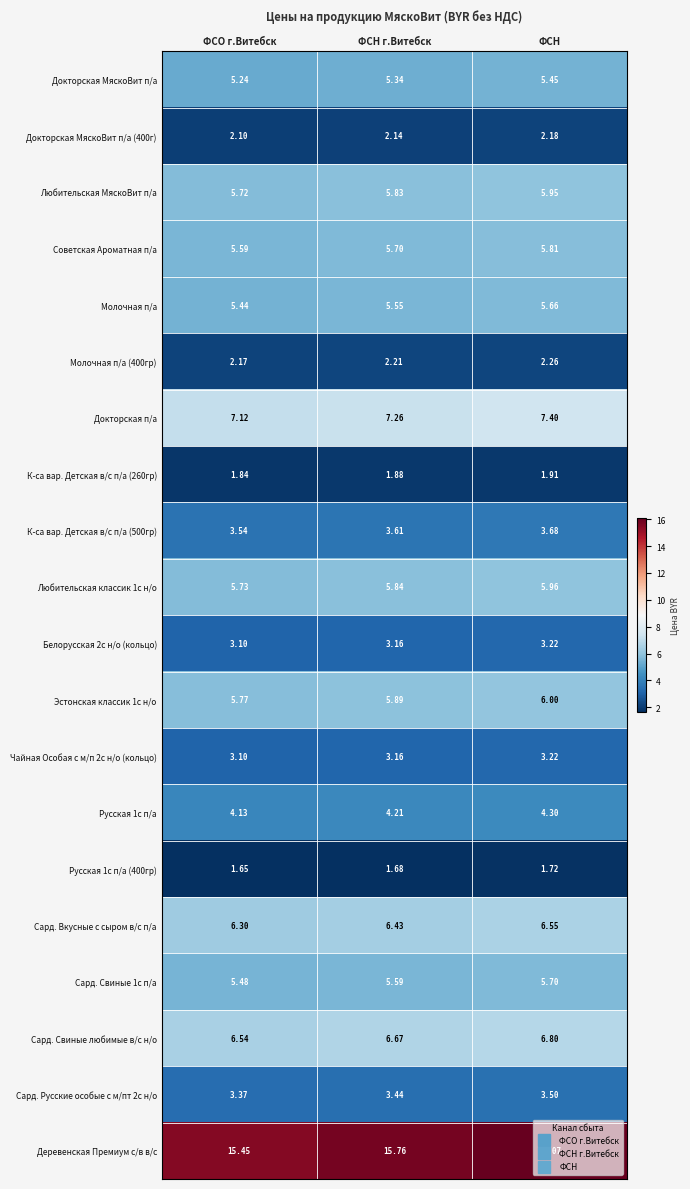

Rank the categories by Молочная п/а (400гр) value from lowest to highest.

ФСО г.Витебск, ФСН г.Витебск, ФСН